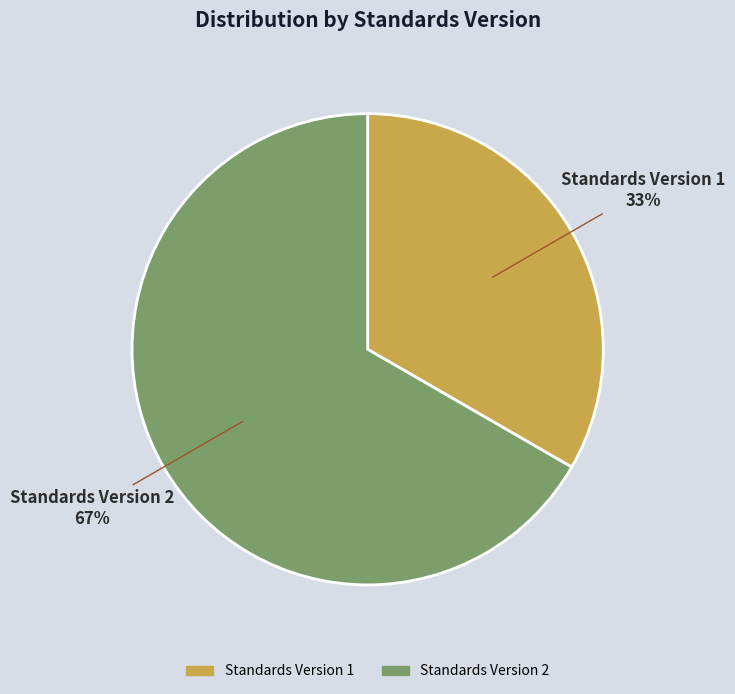

Is Standards Version 1 the majority of the pie?

No